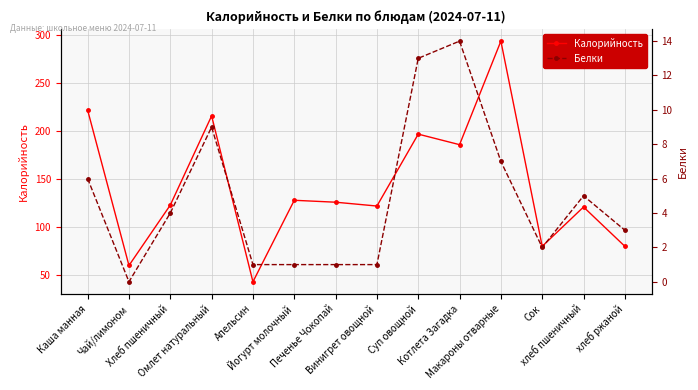

At how many categories does at least one series exceed 285?

1